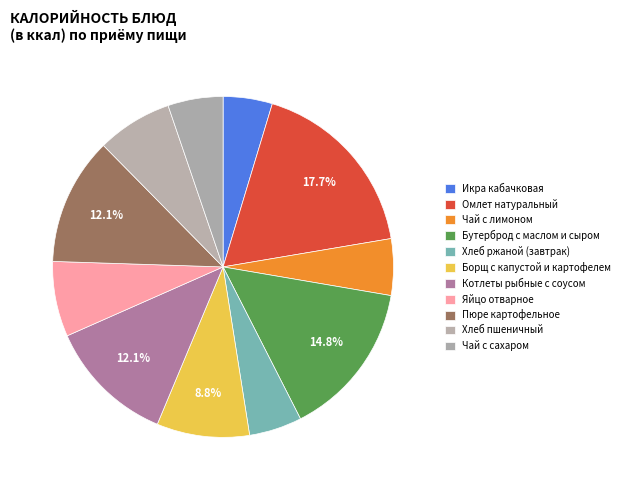

How many segments does this pie chart have?

11